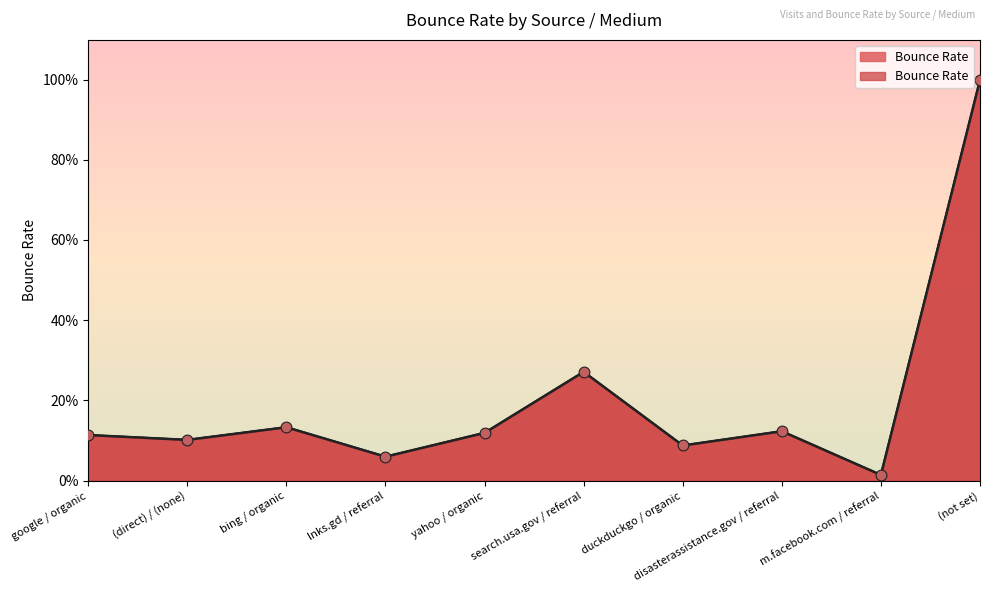

Between (not set) and yahoo / organic, which is larger?

(not set)